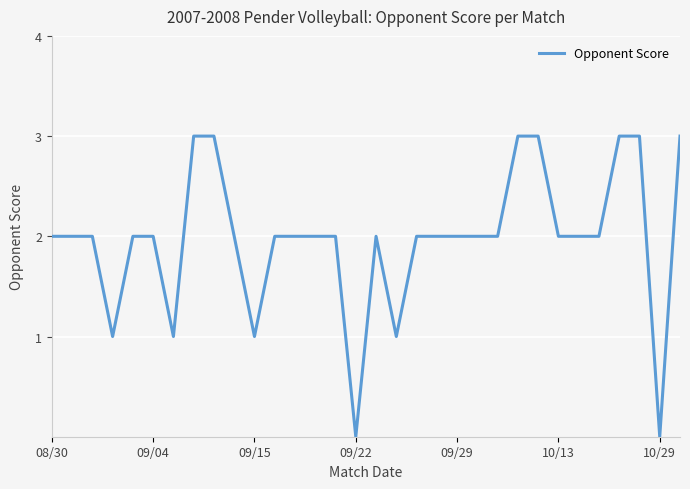

What is the difference between the maximum and minimum values?

3